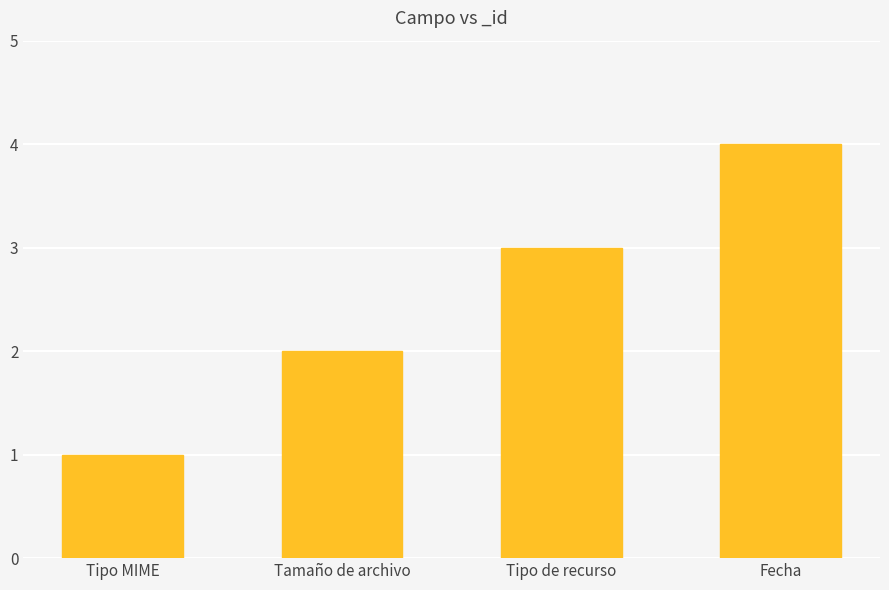

Where is the data nearest to the value 2?

Tamaño de archivo